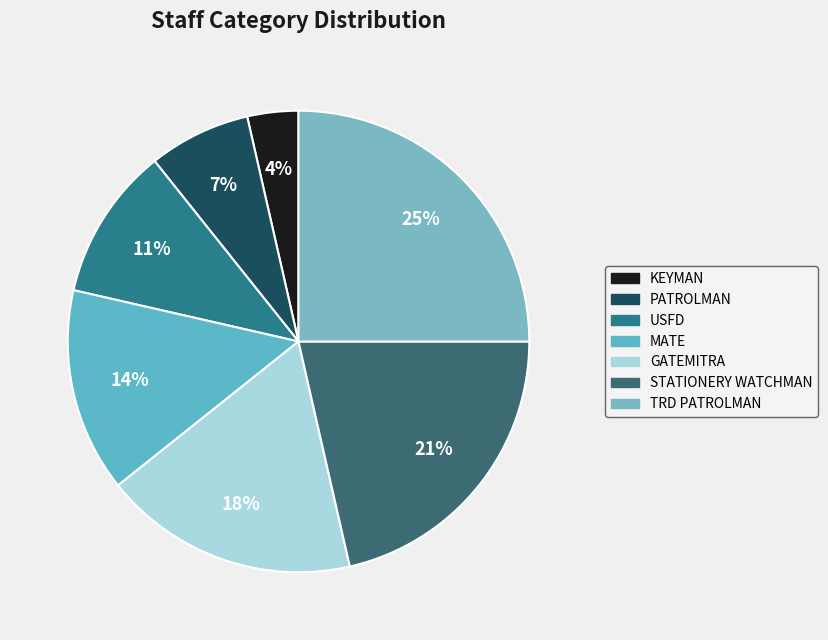

How many slices are in this pie chart?

7